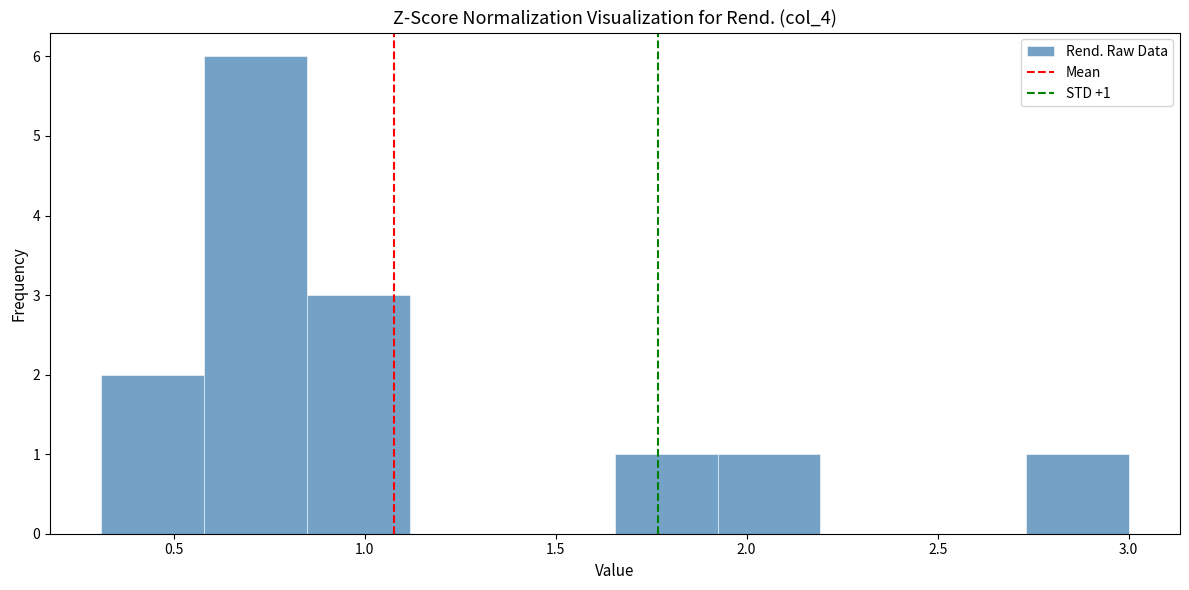

Over which range of the x-axis is the bar tallest?

0.60 to 0.85